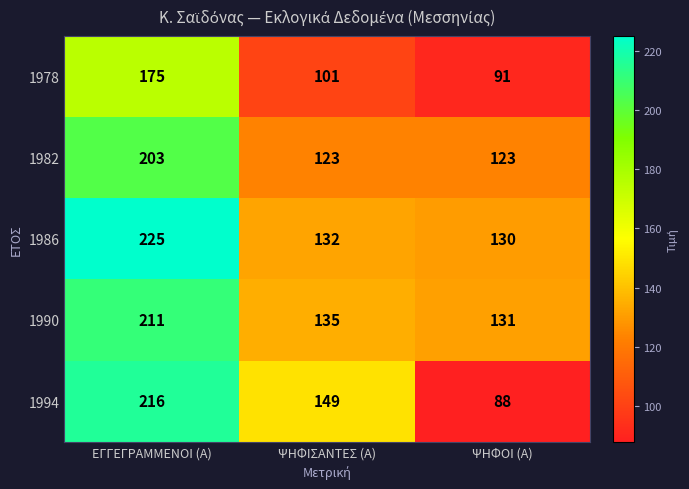

At which category is the sum across all series the highest?

ΕΓΓΕΓΡΑΜΜΕΝΟΙ (Α)